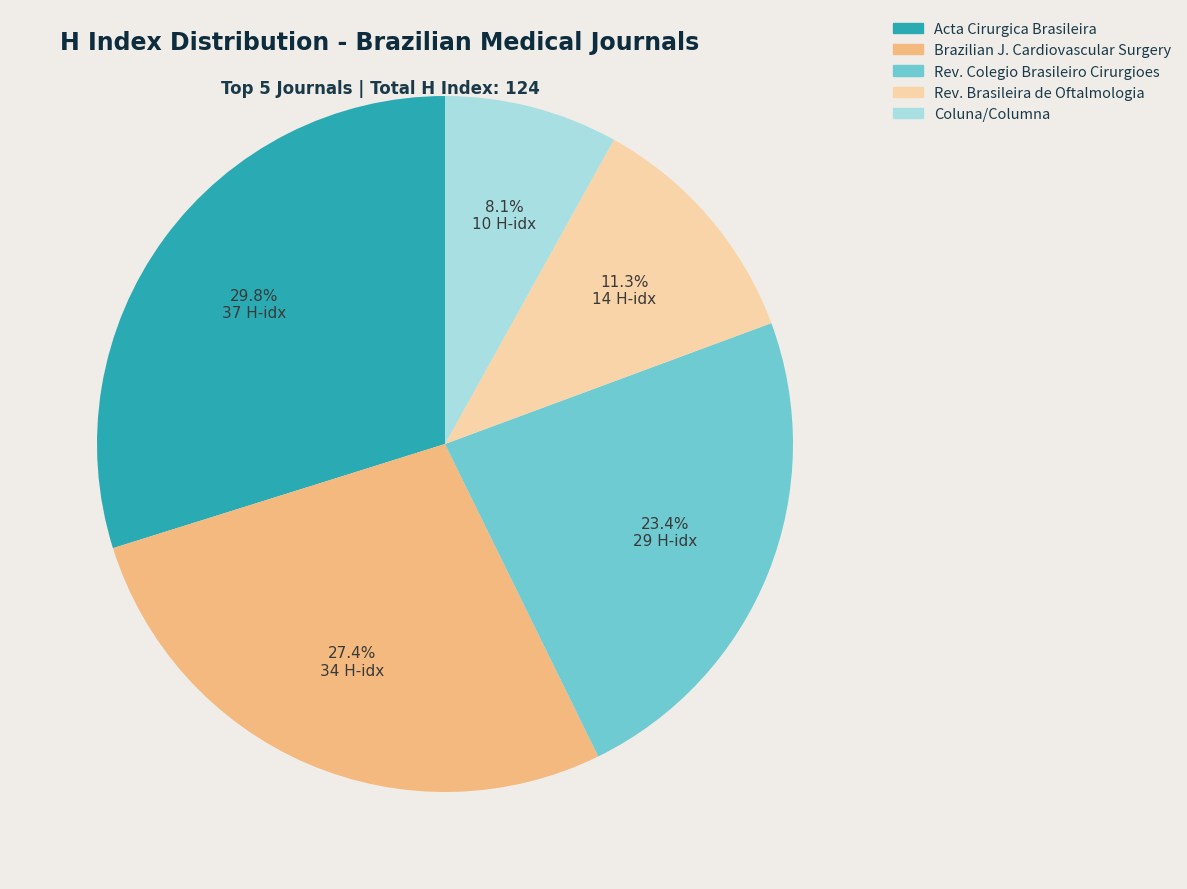

Is there any slice that represents more than half of the pie?

No